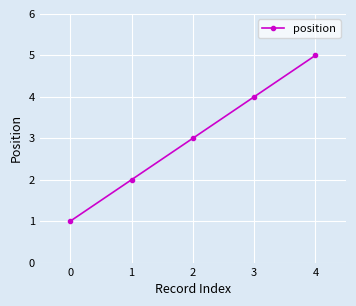

Rank the categories by value from highest to lowest.

4, 3, 2, 1, 0